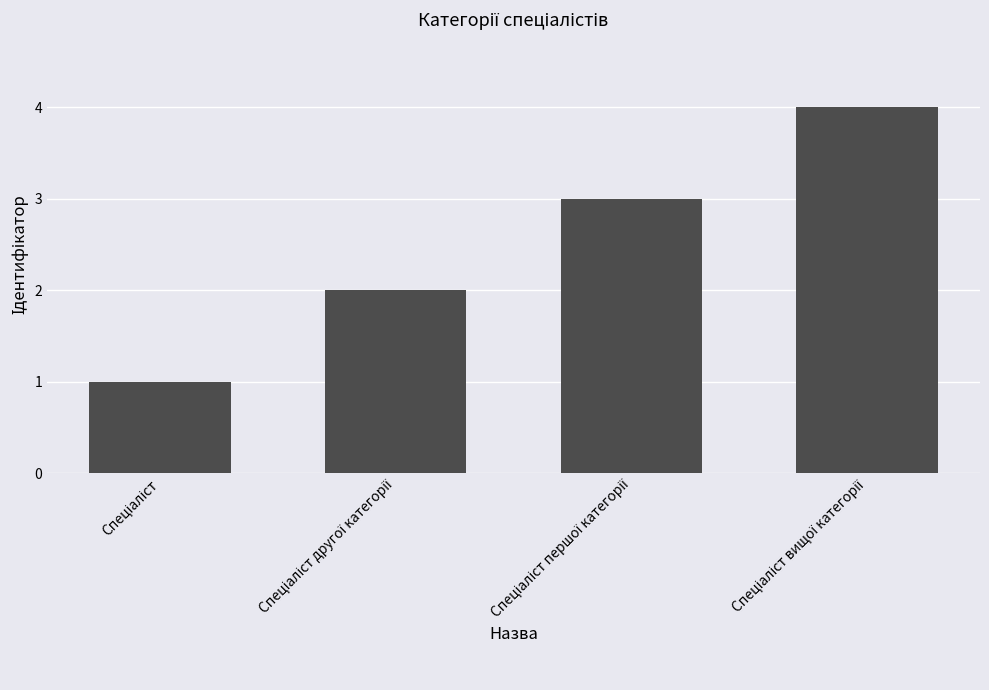

What is the sum of all values?

10